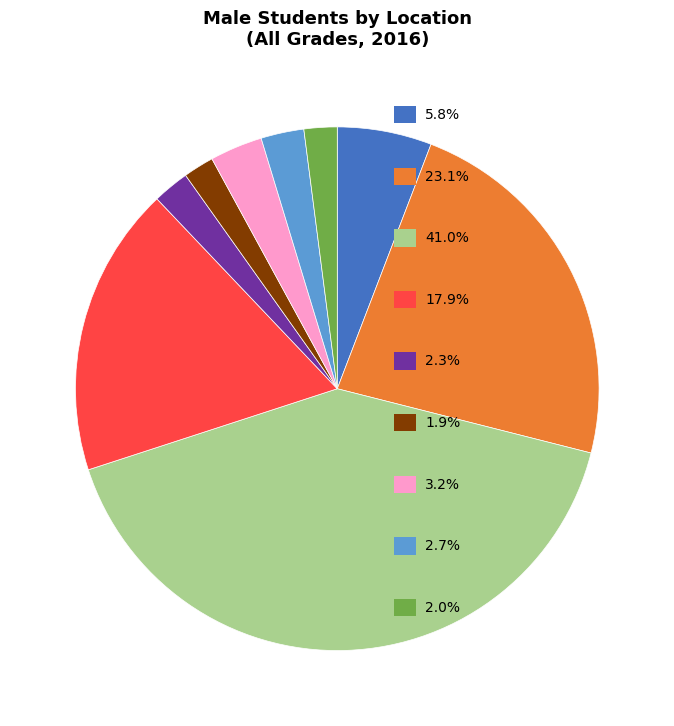

Is there a majority slice in this chart?

No